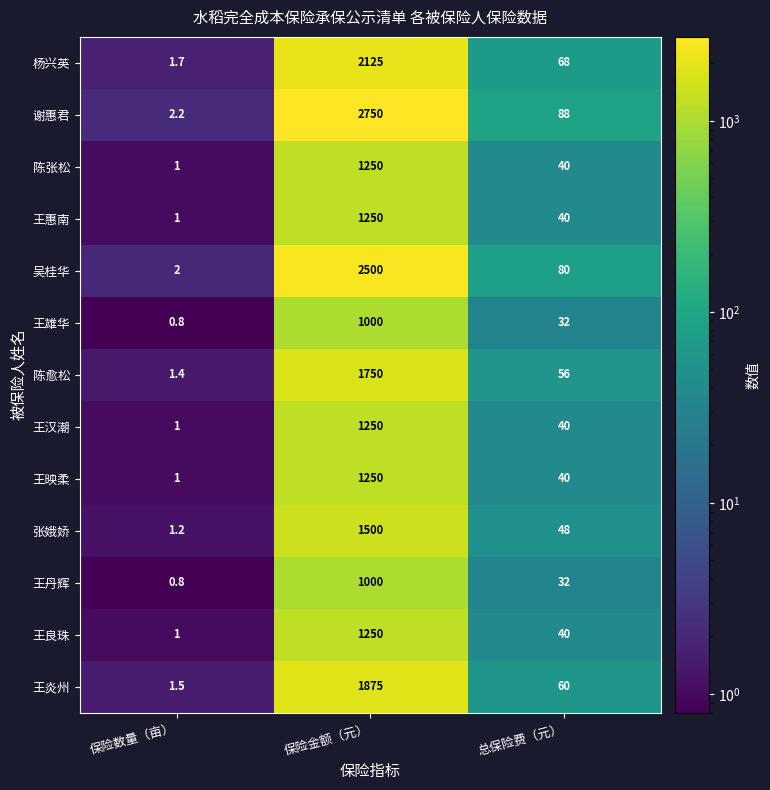

The value of 杨兴英 at 保险数量（亩） is 1.7. True or false?

True